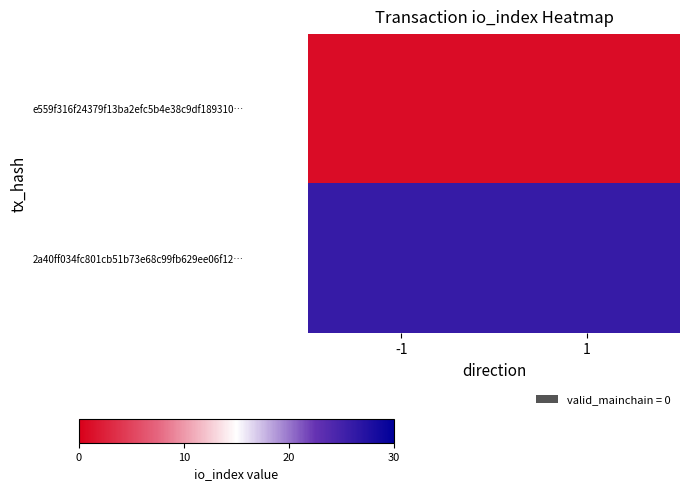

Rank the series by their average value, from highest to lowest.

2a40ff034fc801cb51b73e68c99fb629ee06f12…, e559f316f24379f13ba2efc5b4e38c9df189310…